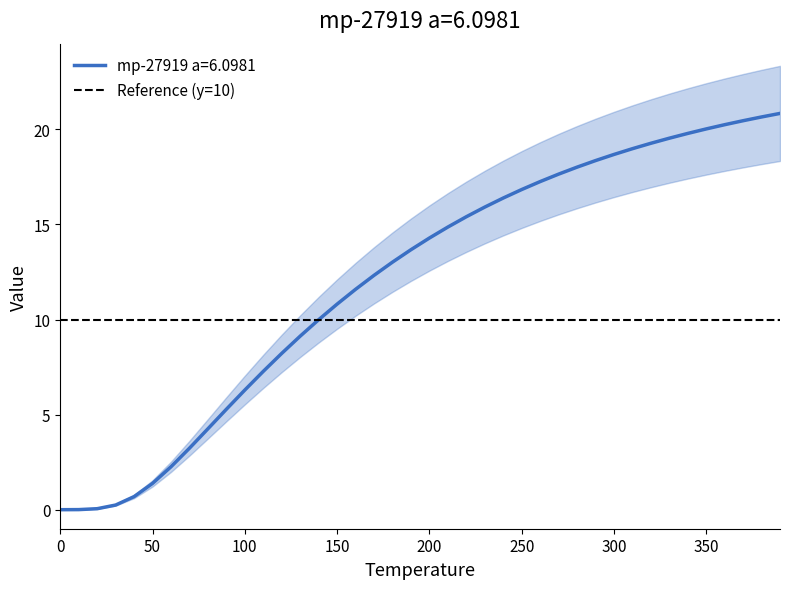

Reading left to right, transcribe all the data shown in this chart.

0=0.0	10=0.0	20=0.1	30=0.2	40=0.7	50=1.4	60=2.3	70=3.2	80=4.3	90=5.3	100=6.3	110=7.3	120=8.2	130=9.1	140=10.0	150=10.8	160=11.6	170=12.3	180=13.0	190=13.7	200=14.3	210=14.9	220=15.4	230=15.9	240=16.4	250=16.8	260=17.3	270=17.6	280=18.0	290=18.4	300=18.7	310=19.0	320=19.3	330=19.5	340=19.8	350=20.0	360=20.2	370=20.5	380=20.7	390=20.8